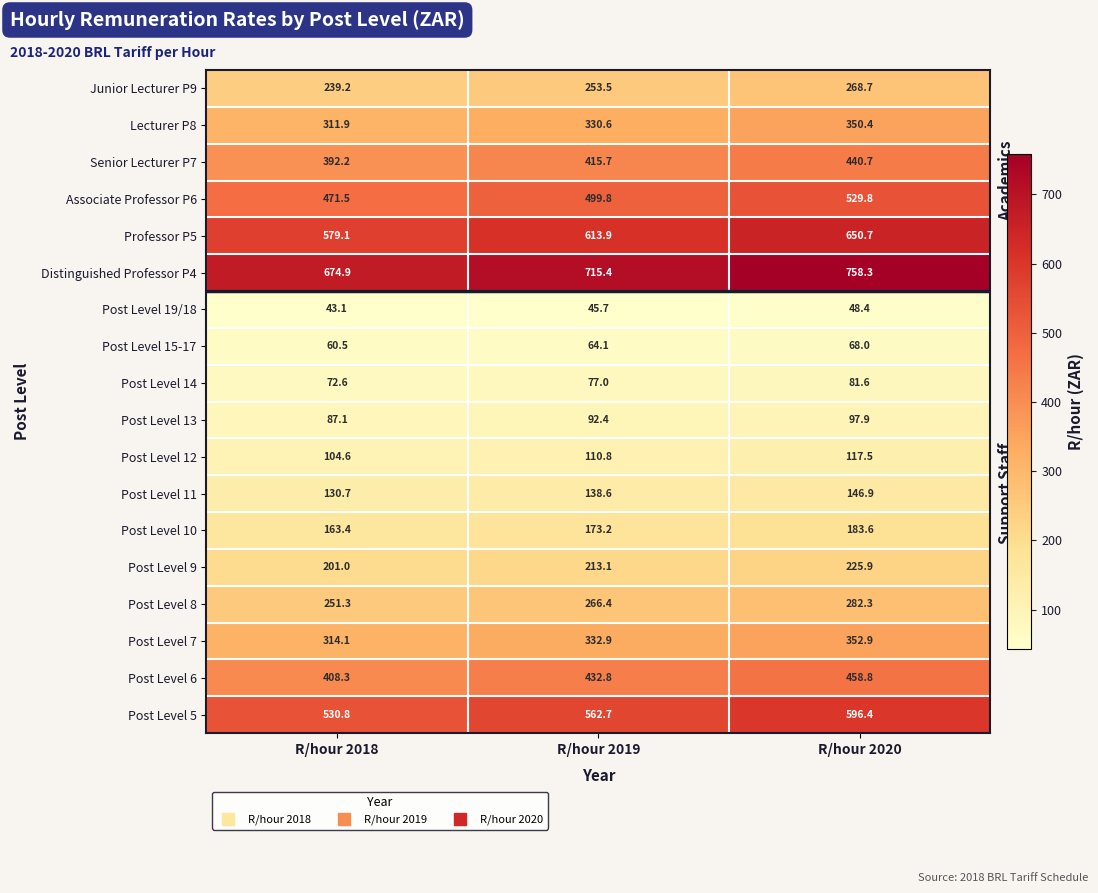

What is the total value across all series at R/hour 2018?

5036.3